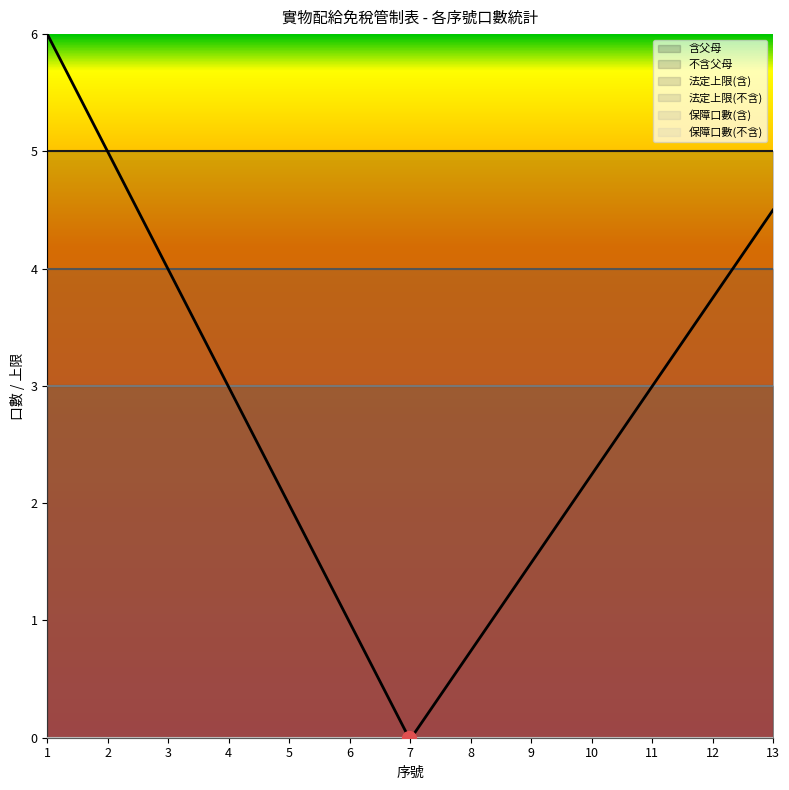

At which label is 法定上限(含) closest to 4?

1